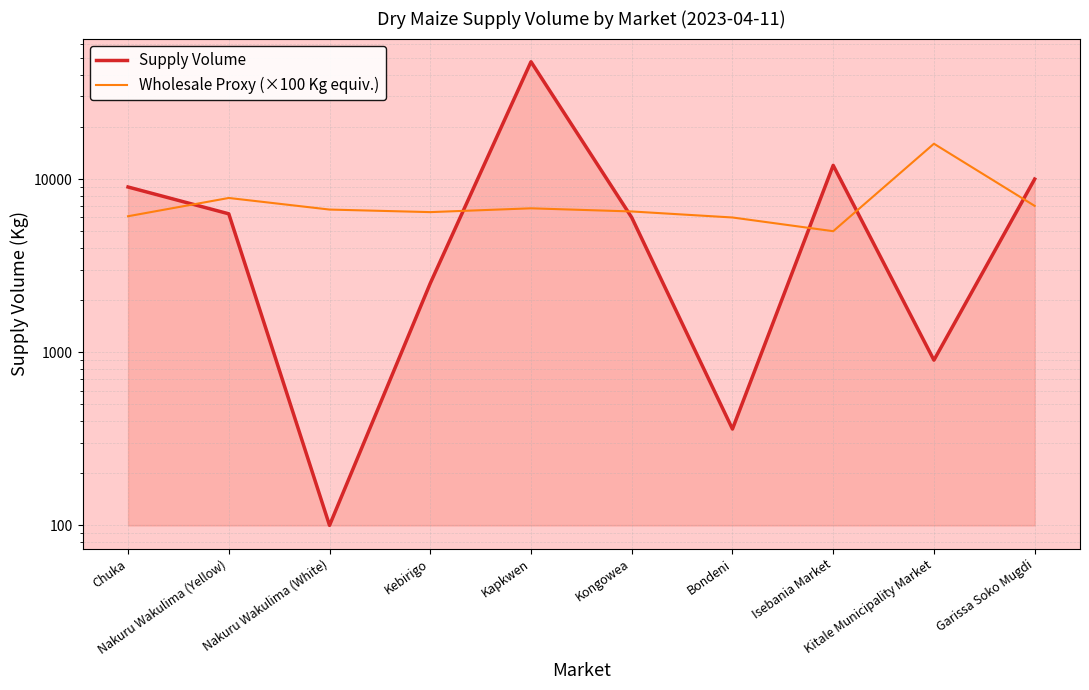

Reading left to right, transcribe all the data shown in this chart.

Supply Volume: 9000	6300	100	2500	47600	6000	360	12000	900	10000
Wholesale Proxy (×100 Kg equiv.): 6100	7778	6667	6444	6778	6500	6000	5000	16000	7000